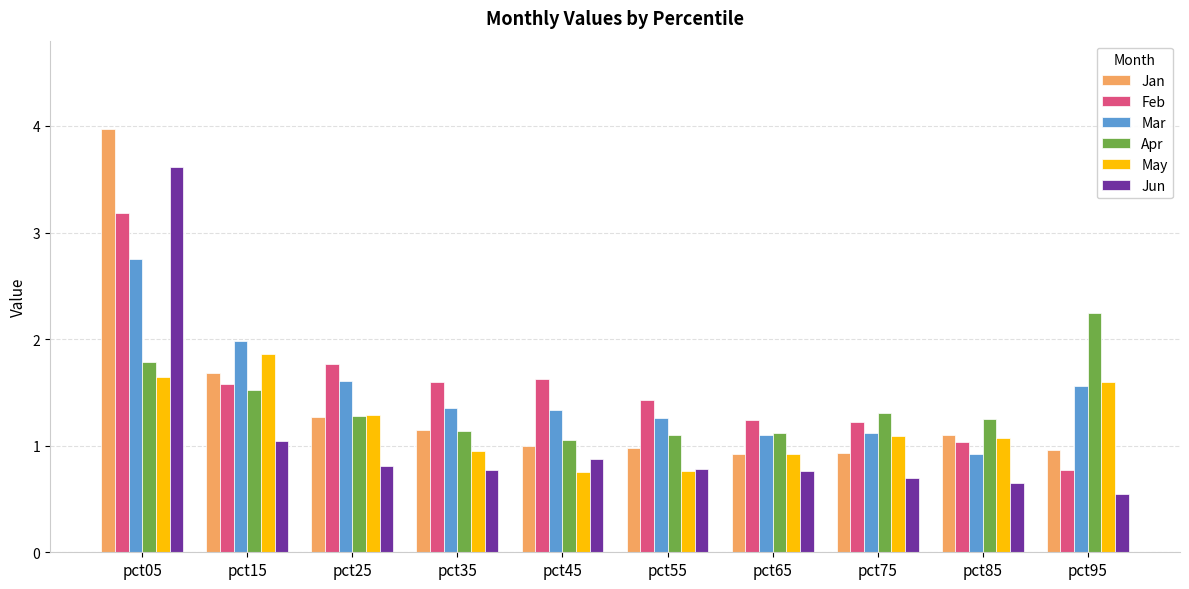

At which category is the sum across all series the highest?

pct05